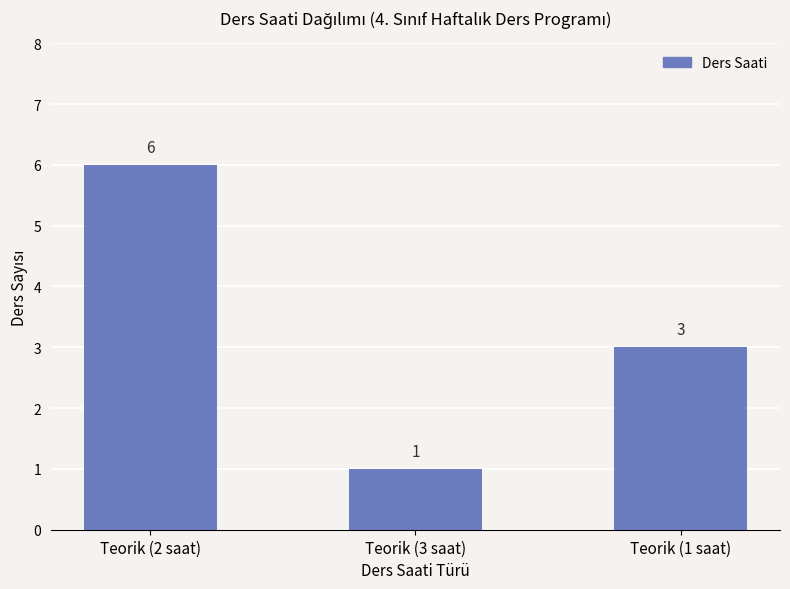

What is the difference between the values at Teorik (1 saat) and Teorik (2 saat)?

3